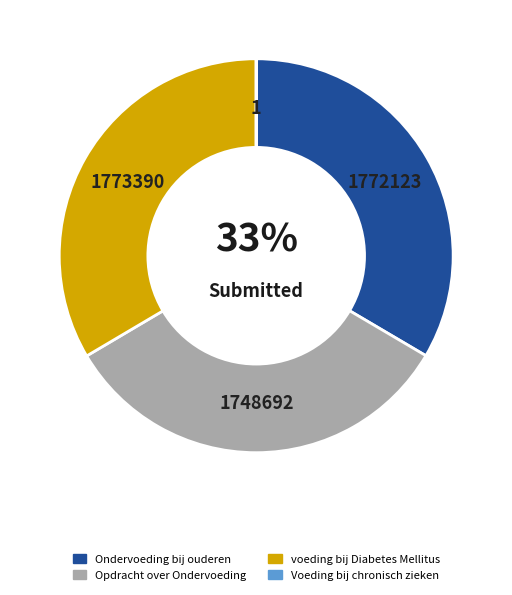

To the nearest percent, what percentage of the pie is voeding bij Diabetes Mellitus?

33%